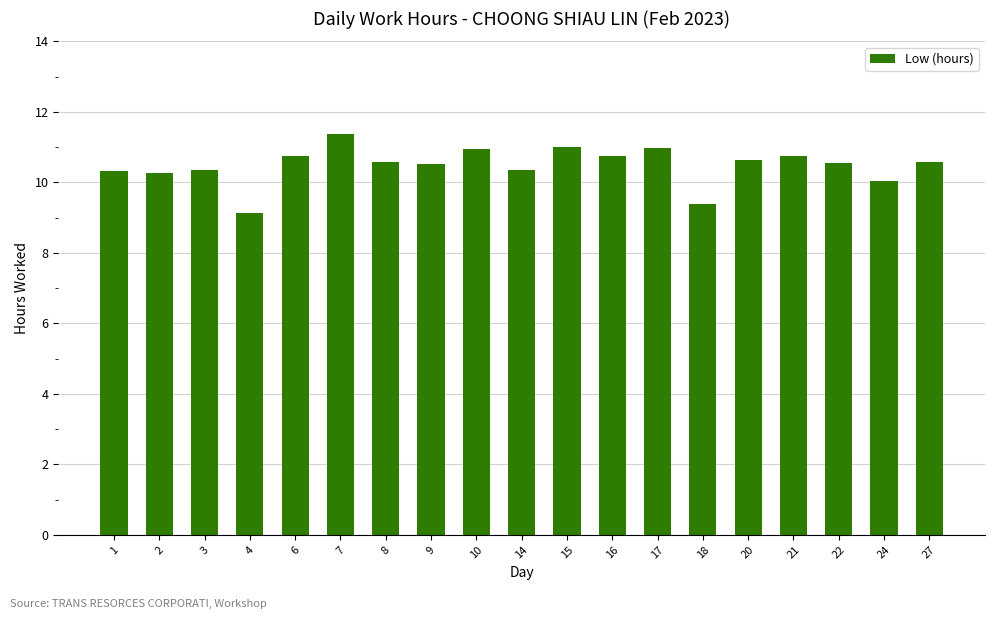

Which has a higher value, 18 or 27?

27